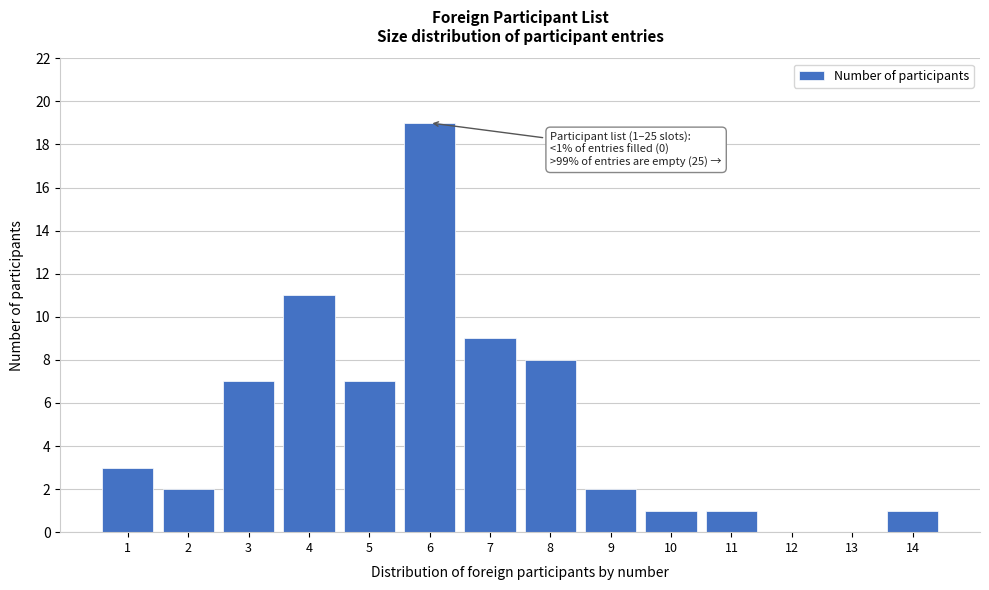

Reading right to left, list all the values displayed in this chart.

14=1	13=0	12=0	11=1	10=1	9=2	8=8	7=9	6=19	5=7	4=11	3=7	2=2	1=3